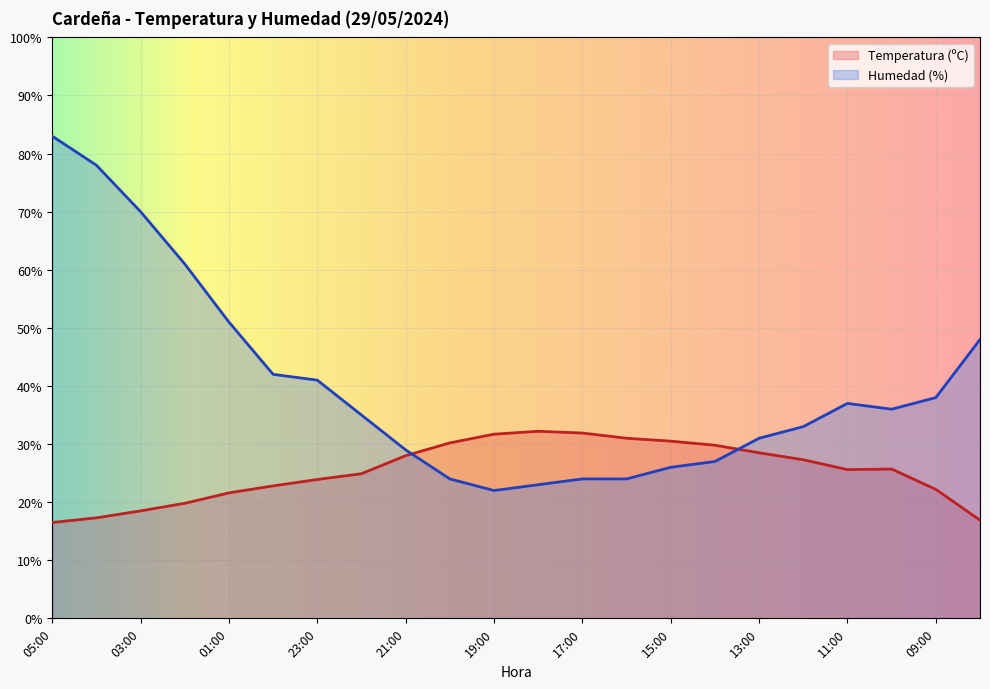

Is it true that Temperatura (ºC) equals 7.6 at 03:00?

False